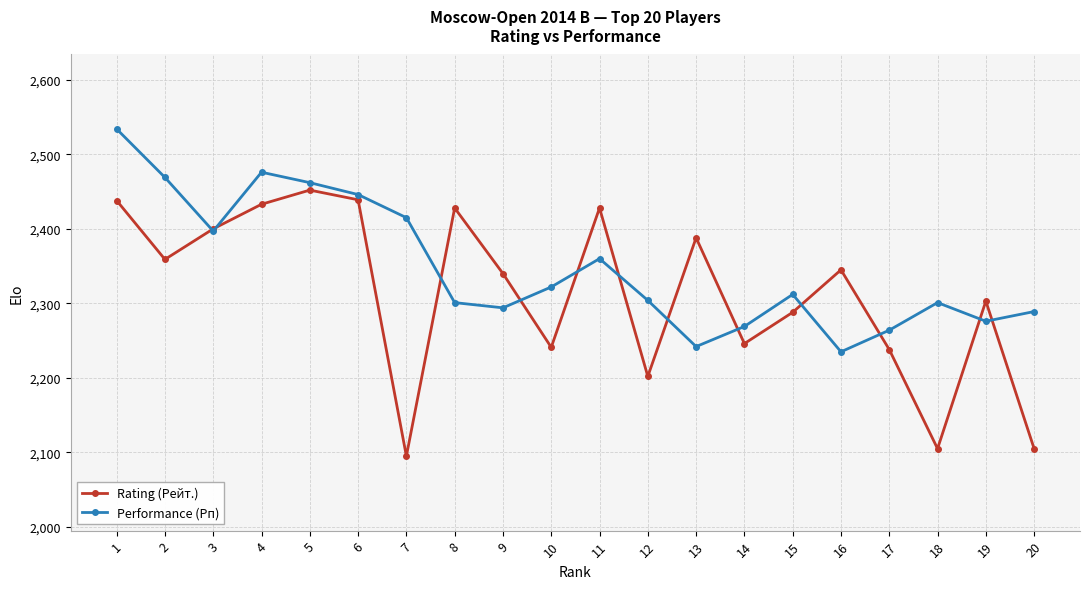

Is the value of Rating (Рейт.) at 16 greater than the value of Performance (Рп) at 2?

No